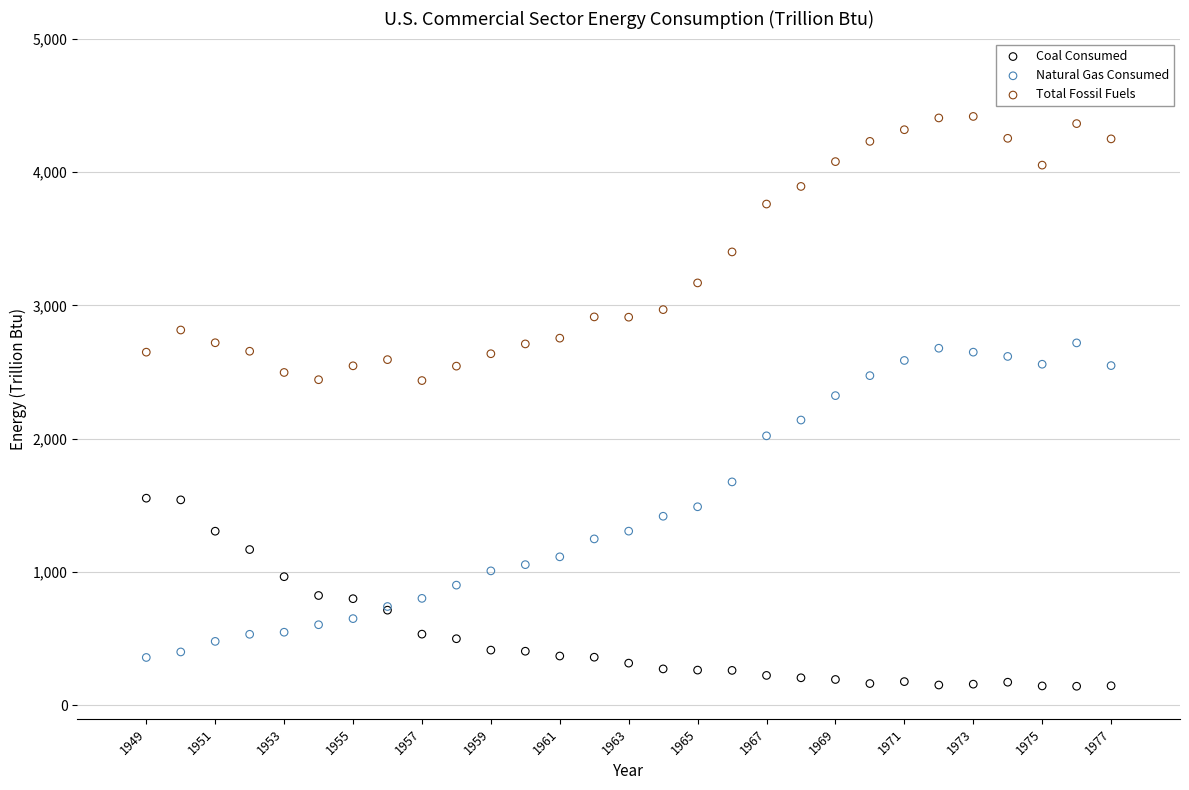

Which series reaches the minimum Y coordinate?

Coal Consumed